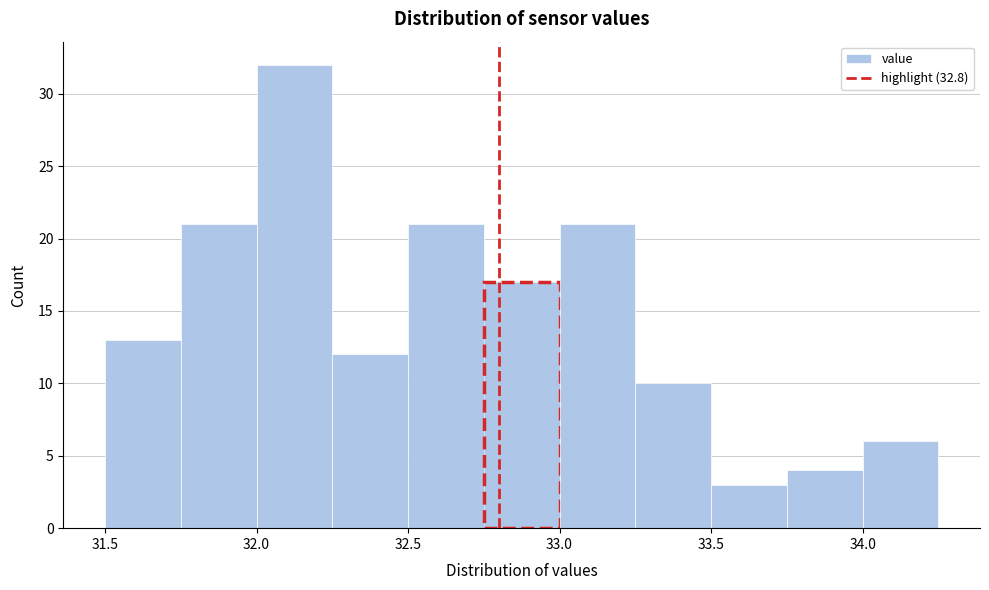

Over which range of the x-axis is the bar tallest?

32.00 to 32.25